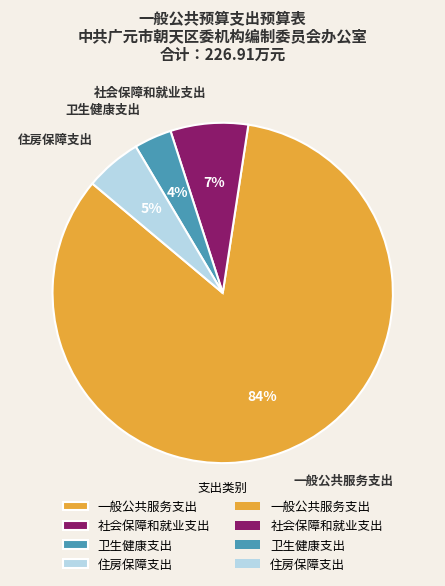

Which has a higher value, 住房保障支出 or 社会保障和就业支出?

社会保障和就业支出